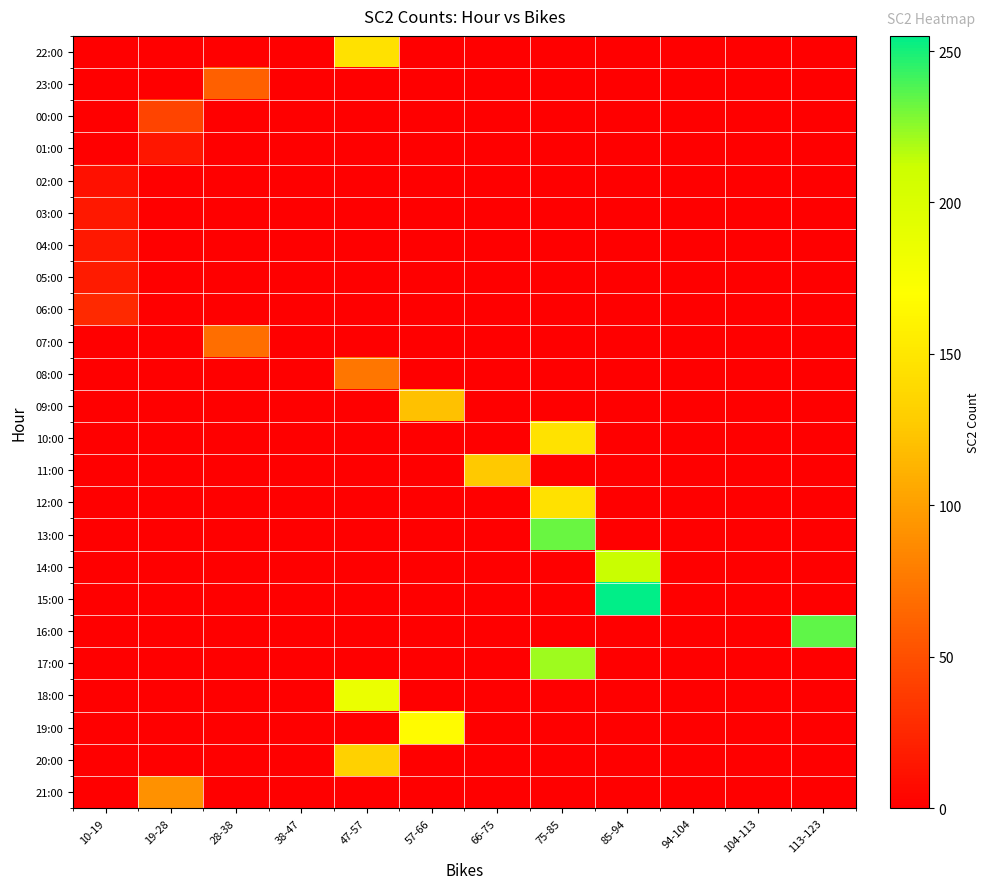

Rank the series at 85-94 from highest to lowest value.

15:00, 14:00, 22:00, 23:00, 00:00, 01:00, 02:00, 03:00, 04:00, 05:00, 06:00, 07:00, 08:00, 09:00, 10:00, 11:00, 12:00, 13:00, 16:00, 17:00, 18:00, 19:00, 20:00, 21:00